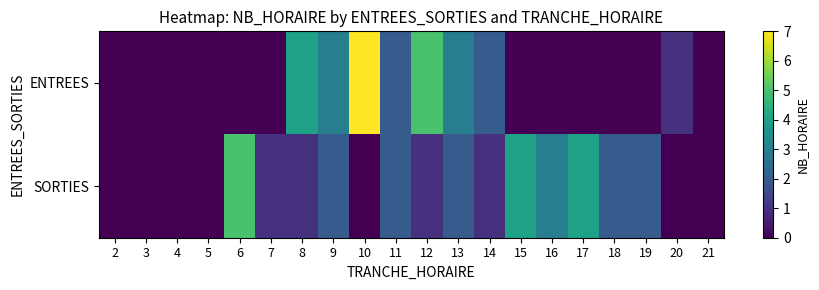

Which series has the widest spread of values?

ENTREES